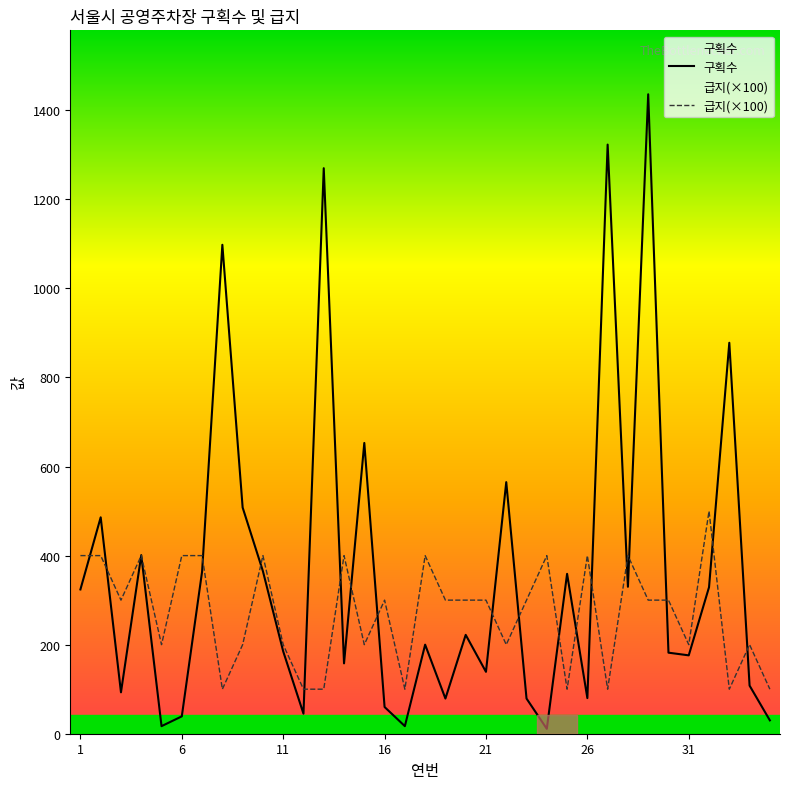

Reading left to right, transcribe all the data shown in this chart.

구획수: 324	486	93	401	17	39	364	1098	508	365	185	45	1270	158	653	60	17	200	79	222	139	565	79	11	359	80	1323	330	1436	182	176	329	878	108	30
급지(×100): 400	400	300	400	200	400	400	100	200	400	200	100	100	400	200	300	100	400	300	300	300	200	300	400	100	400	100	400	300	300	200	500	100	200	100